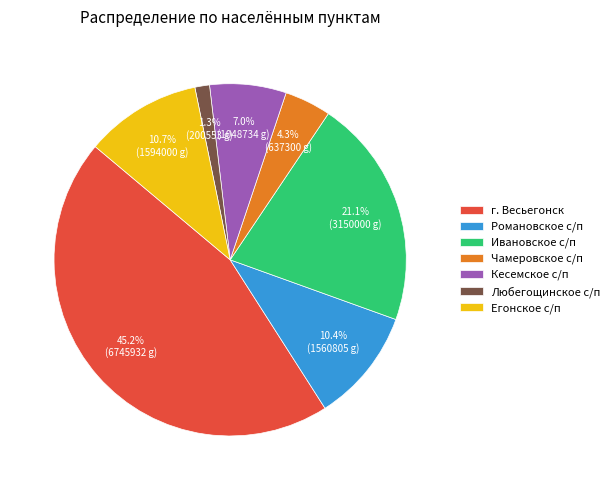

To the nearest percent, what portion does Кесемское с/п represent?

7%